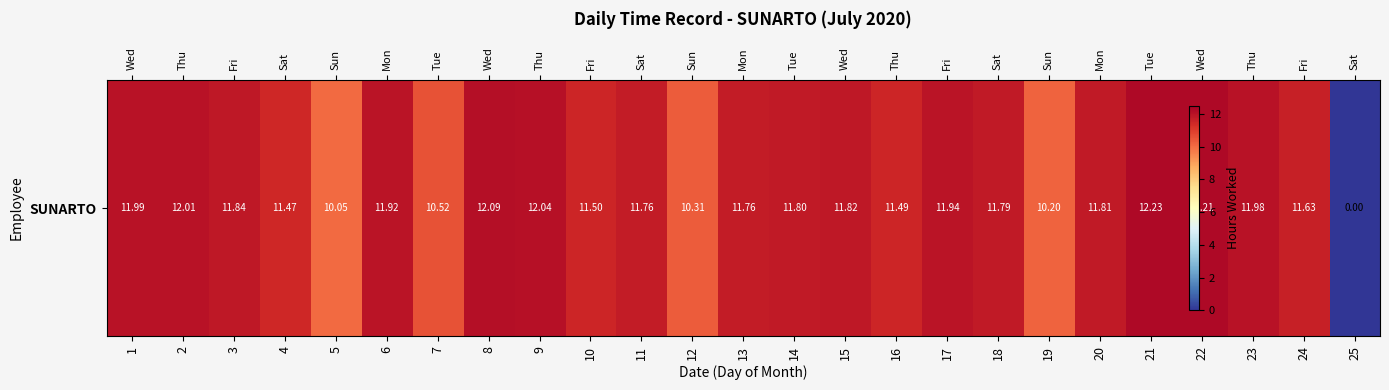

How many values are above zero?

24